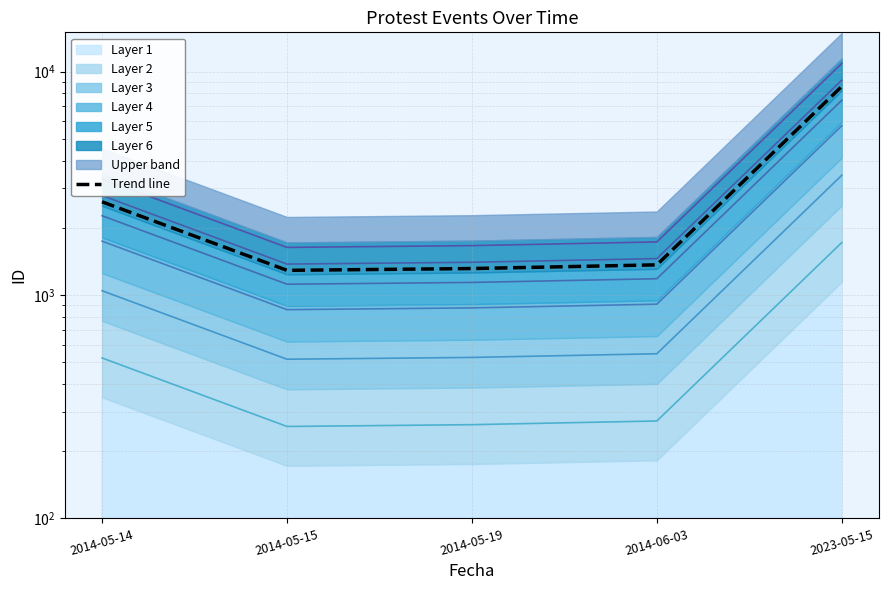

What is the difference between the values at 2014-05-14 and 2014-06-03?

1248.8